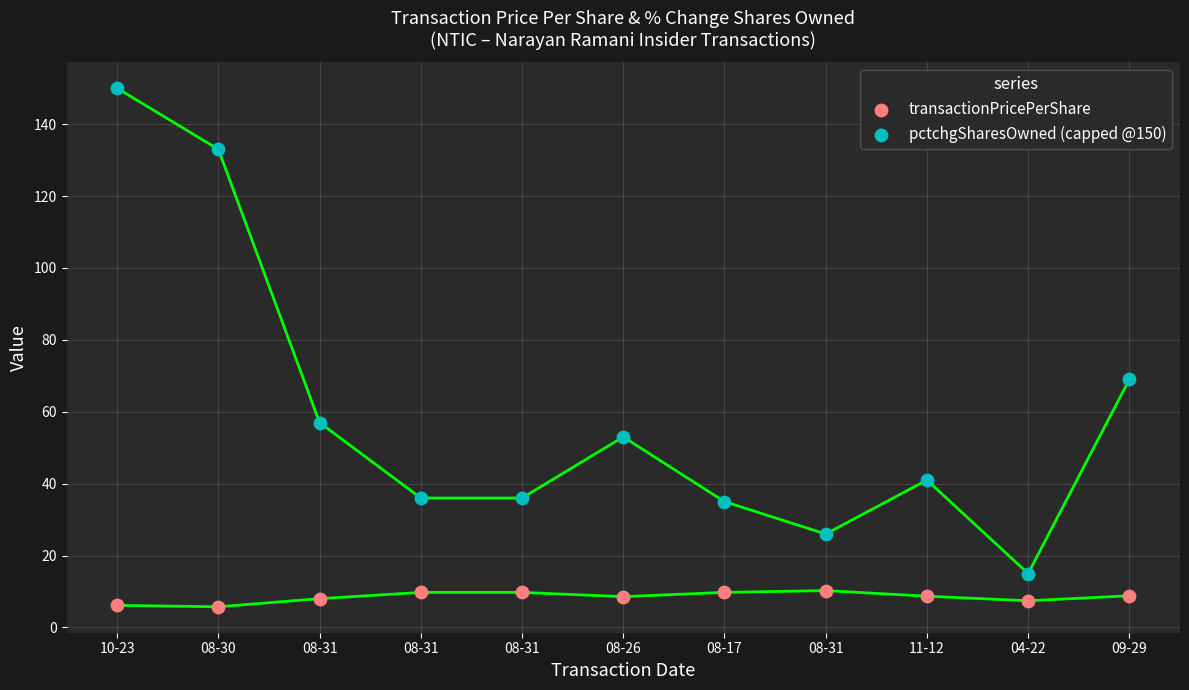

What are all the series names shown in the legend?

transactionPricePerShare, pctchgSharesOwned (capped @150)